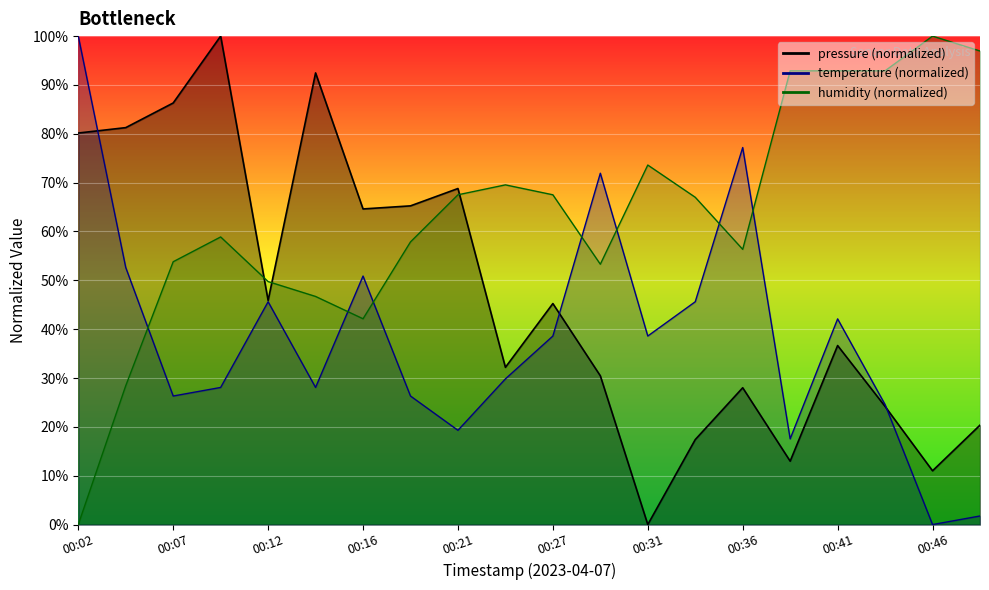

How many lines are shown in the chart?

3